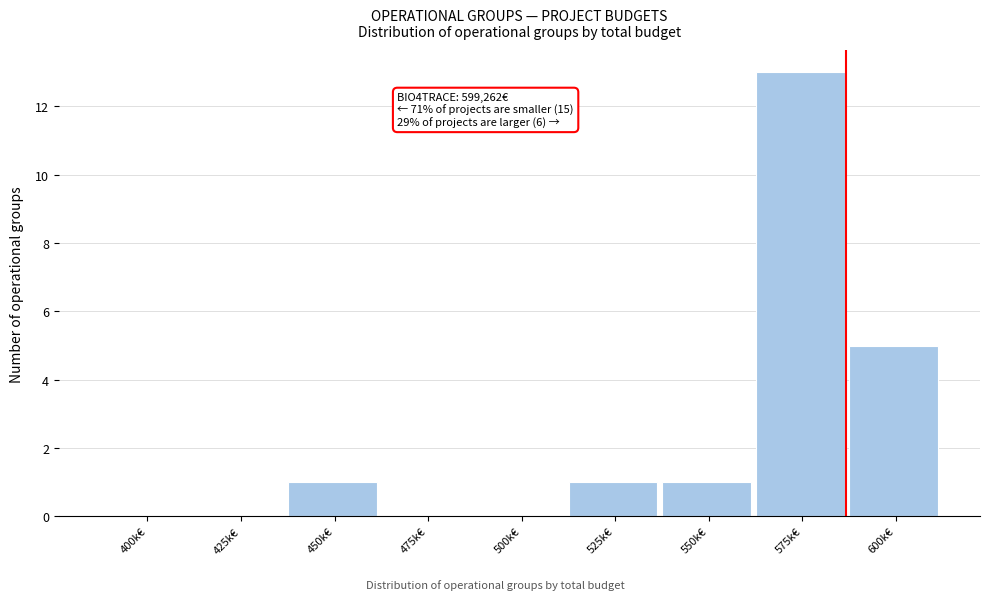

Reading left to right, transcribe all the data shown in this chart.

400k€=0	425k€=0	450k€=1	475k€=0	500k€=0	525k€=1	550k€=1	575k€=13	600k€=5